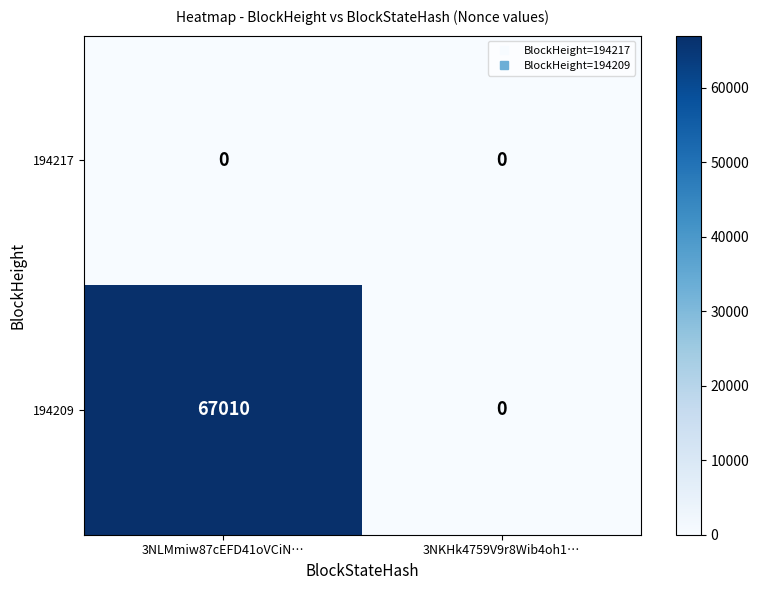

What is the spread (max minus min) of values at 3NLMmiw87cEFD41oVCiN…?

67010